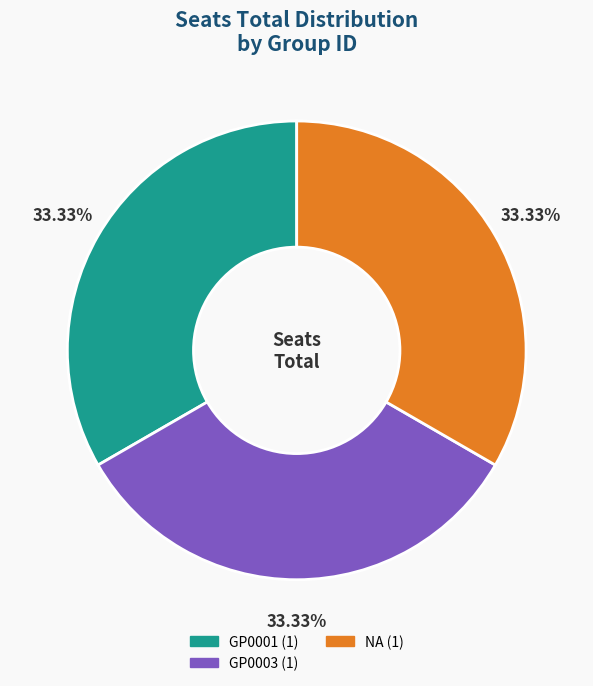

Does any single category account for the majority?

No